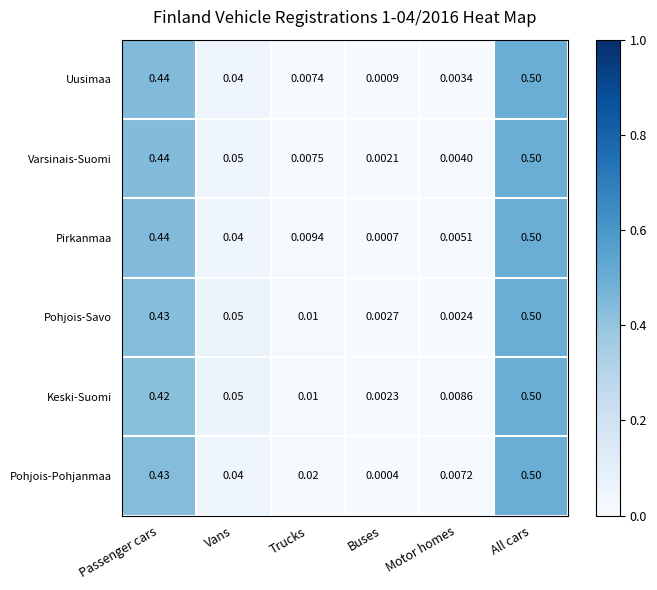

List the labels in order of Uusimaa value, largest first.

All cars, Passenger cars, Vans, Trucks, Motor homes, Buses